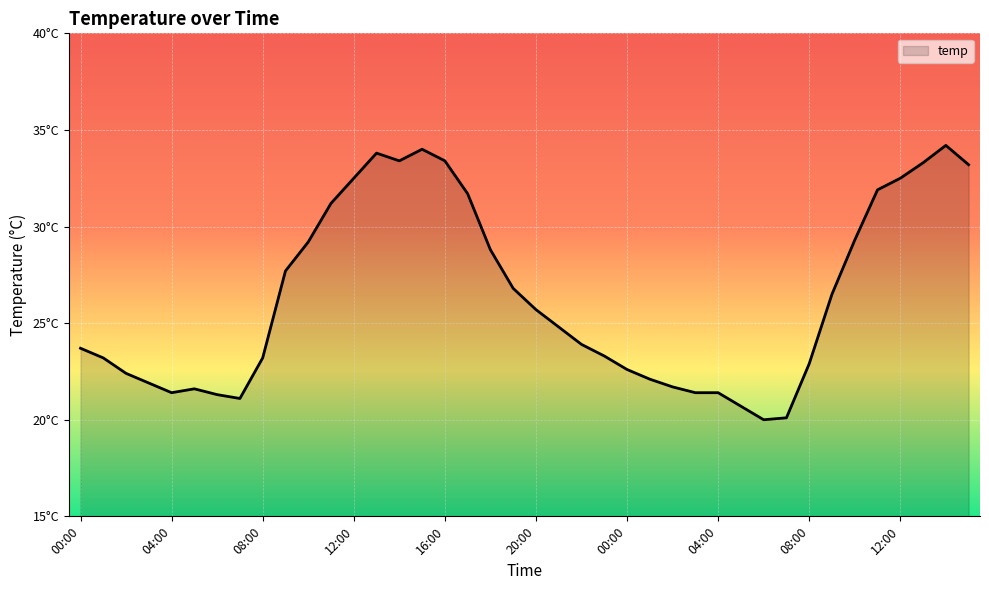

Does the chart display data point markers on the line(s)?

No